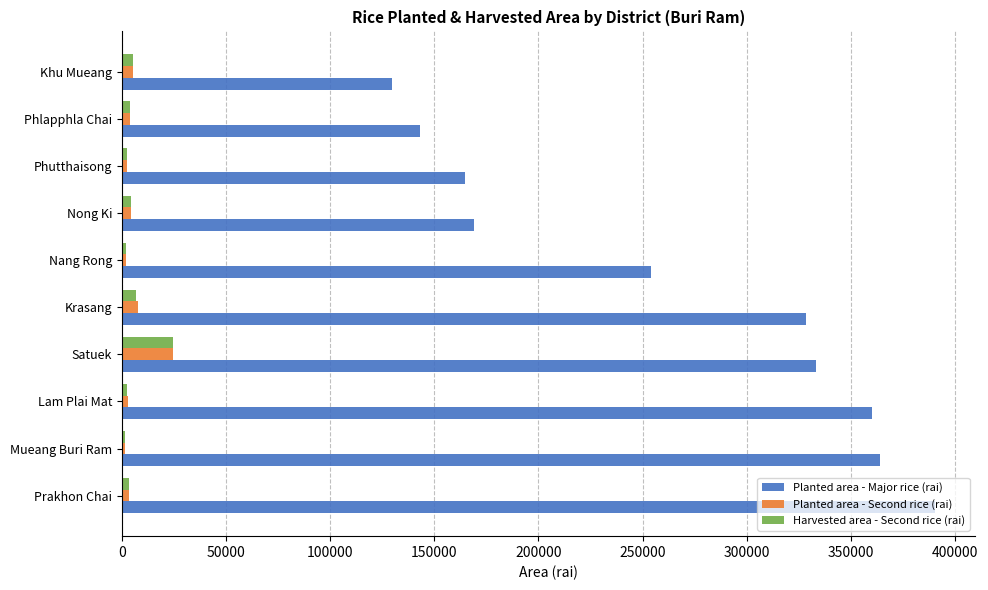

At which label is Planted area - Major rice (rai) closest to 259896?

Nang Rong